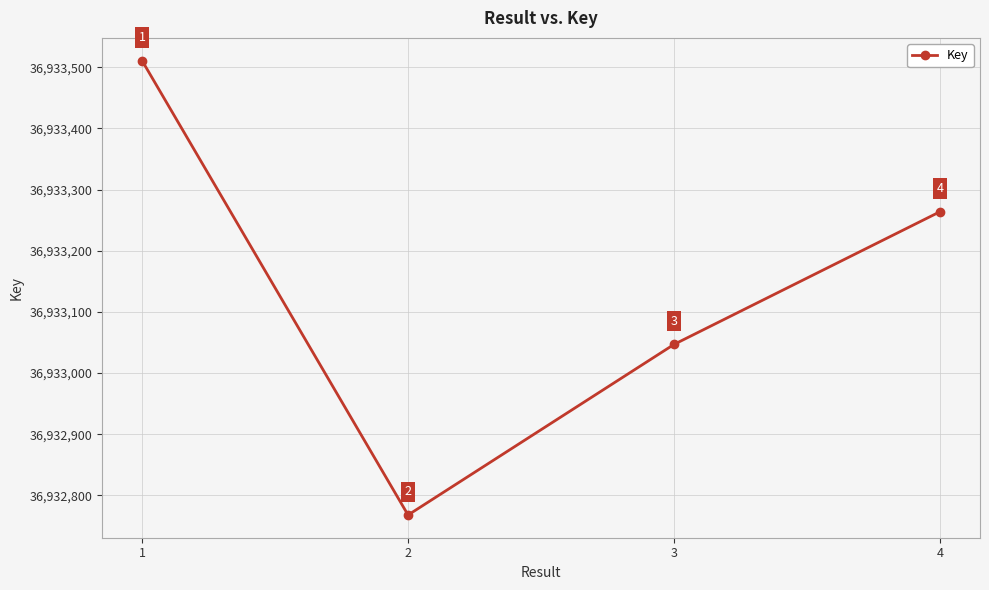

Where is the data nearest to the value 36933139?

3